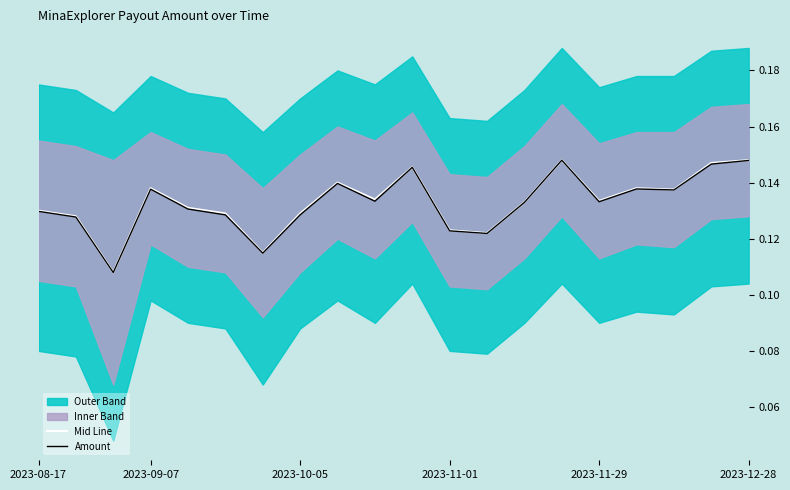

Does the chart have visible grid lines?

No